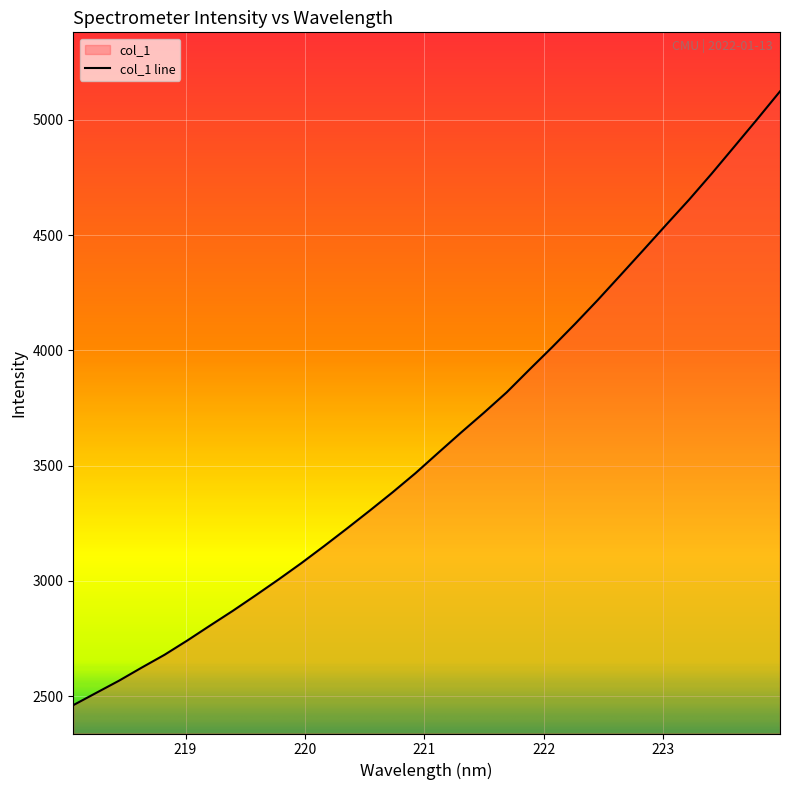

Is this an area chart (filled region under the line)?

No